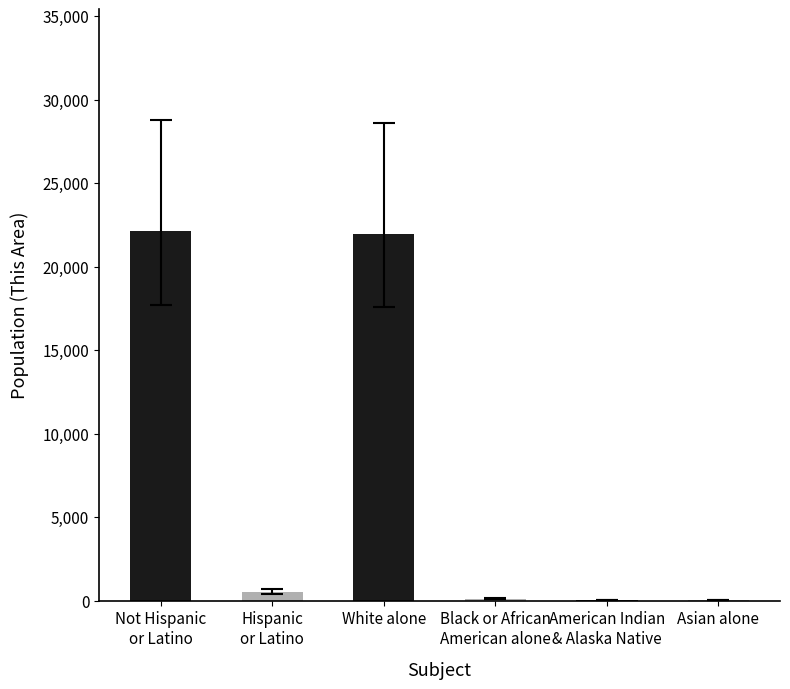

The chart shows a value of 21978 at White alone. True or false?

True